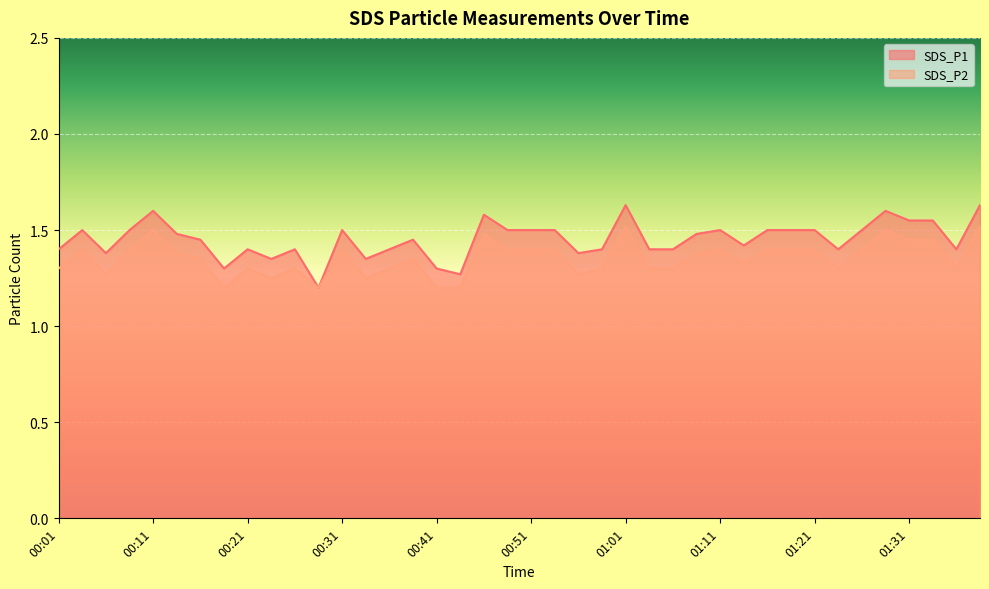

What is the label of the 9th point from the left?

00:21